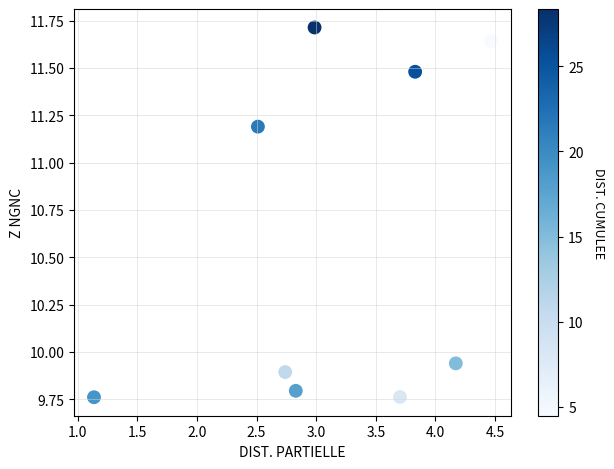

What is the range of Y values (max minus min)?

2.0